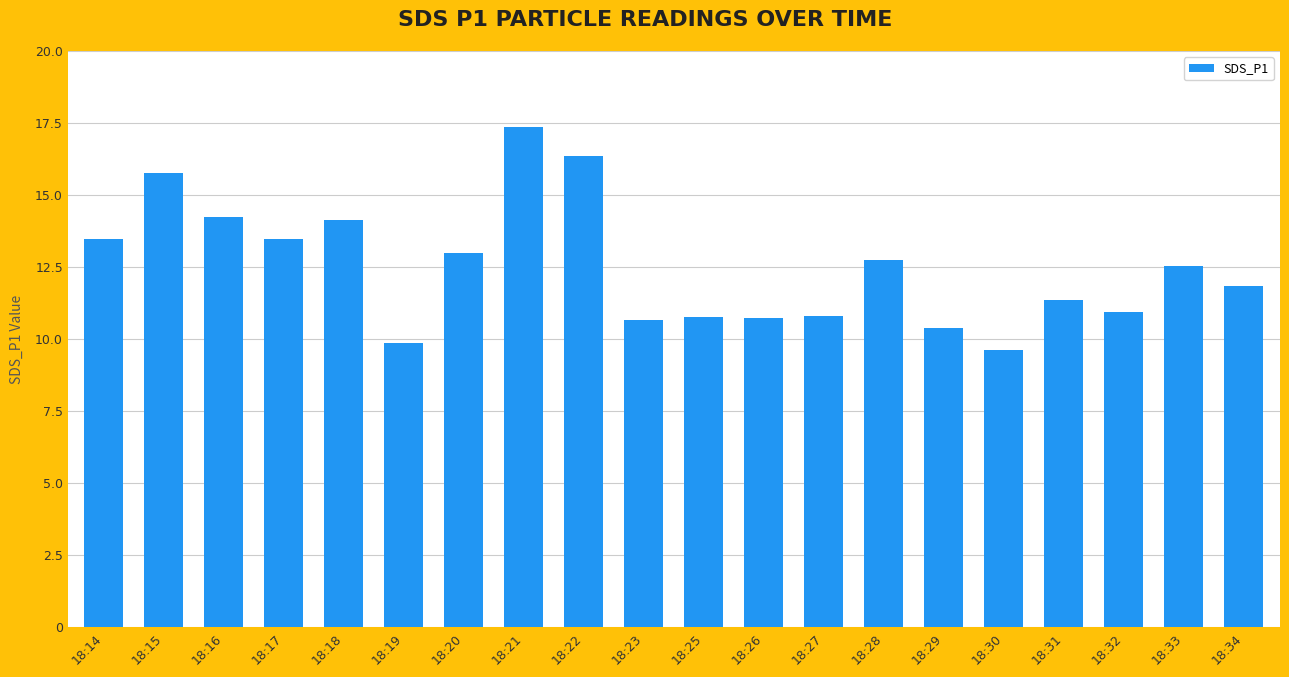

The chart shows a value of 17.2 at 18:28. True or false?

False